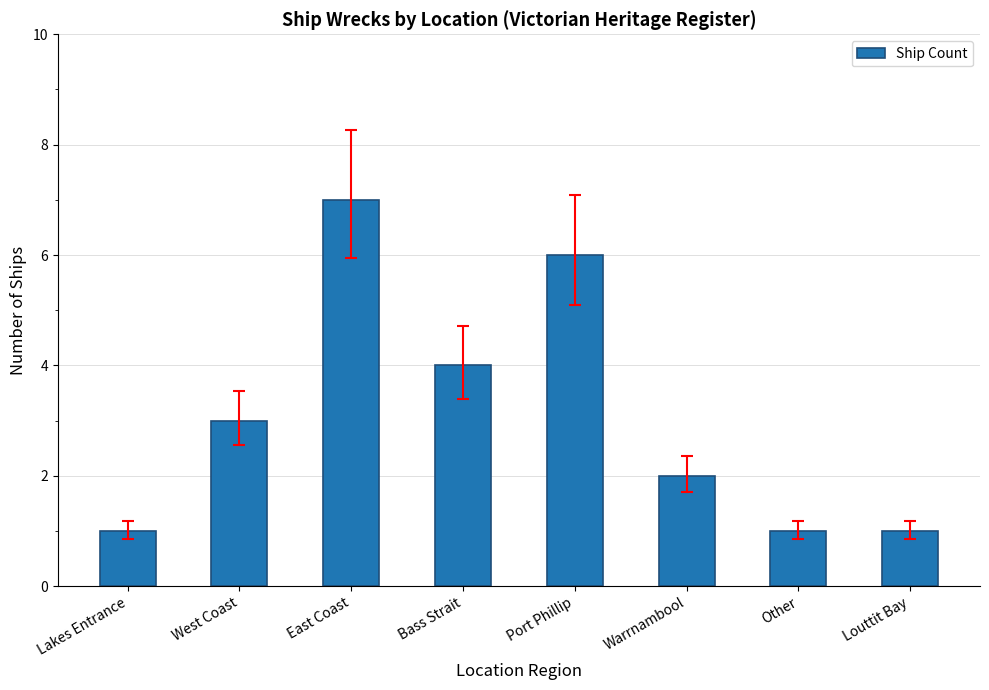

Which category has the highest value across all series?

East Coast